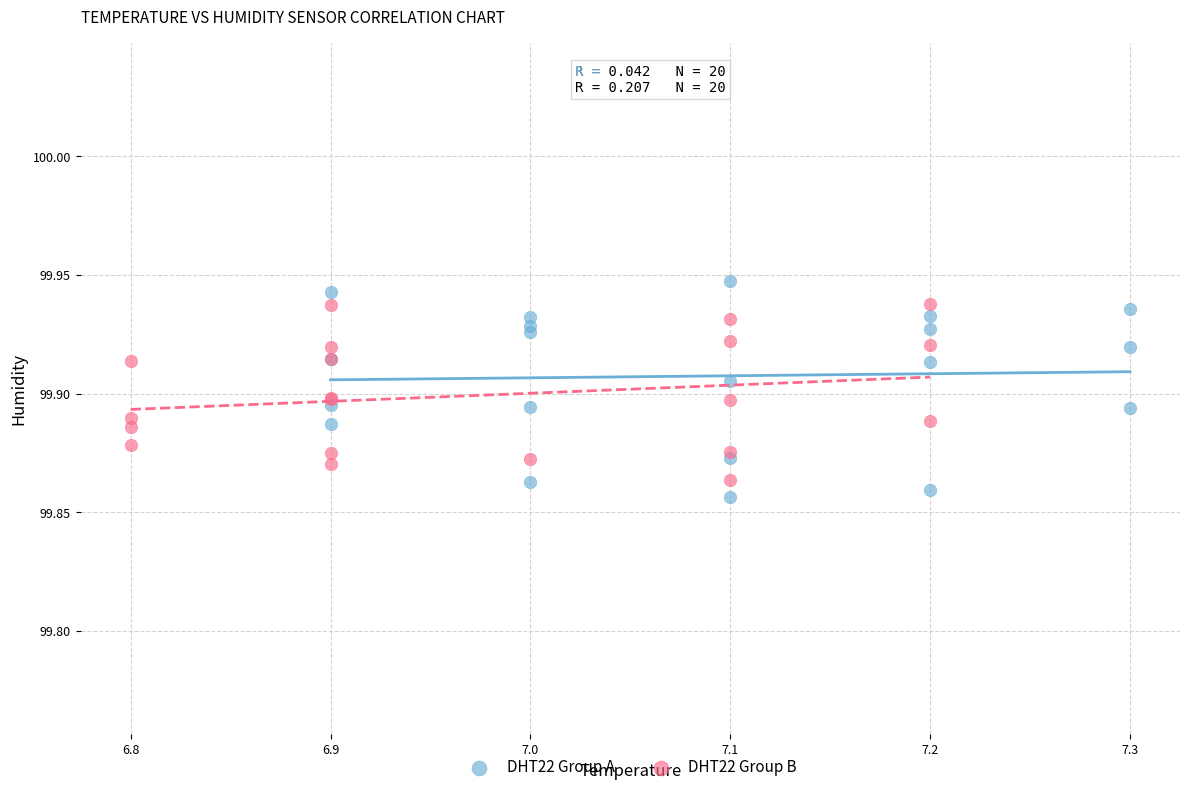

Which series has the largest Y range (max minus min)?

DHT22 Group A